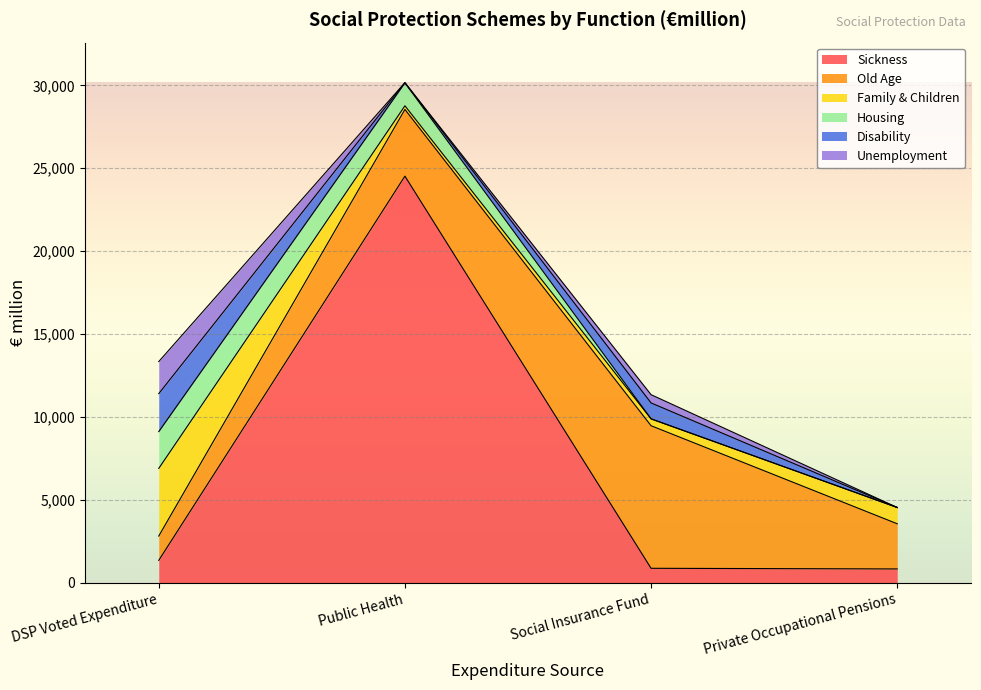

The value of Family & Children at Public Health is 356. True or false?

False